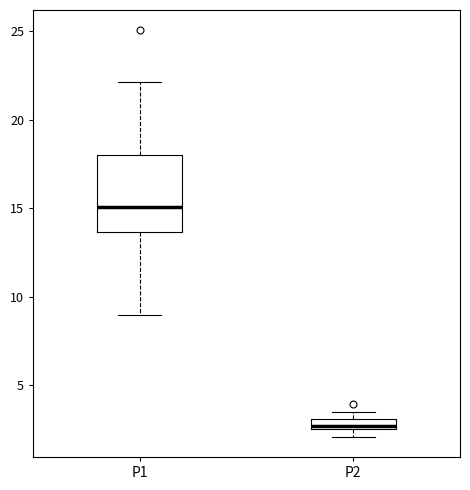

Which box has the highest median line?

P1